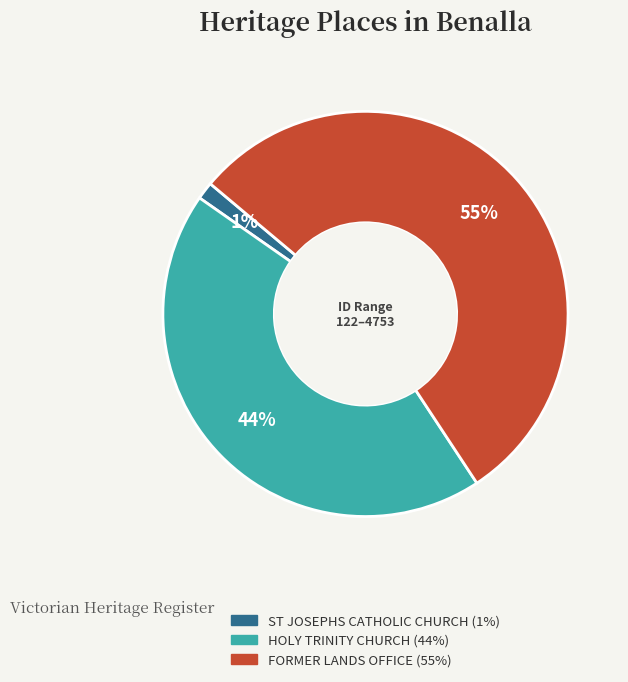

Which category has the smallest portion of the pie?

ST JOSEPHS CATHOLIC CHURCH